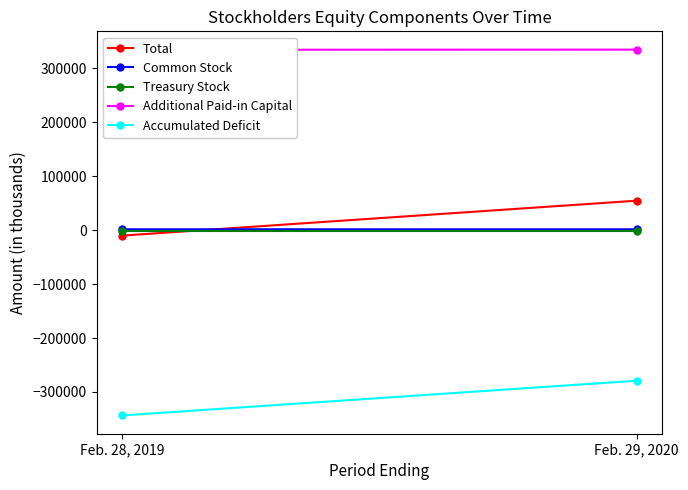

Is the value of Common Stock at Feb. 28, 2019 greater than the value of Accumulated Deficit at Feb. 29, 2020?

Yes